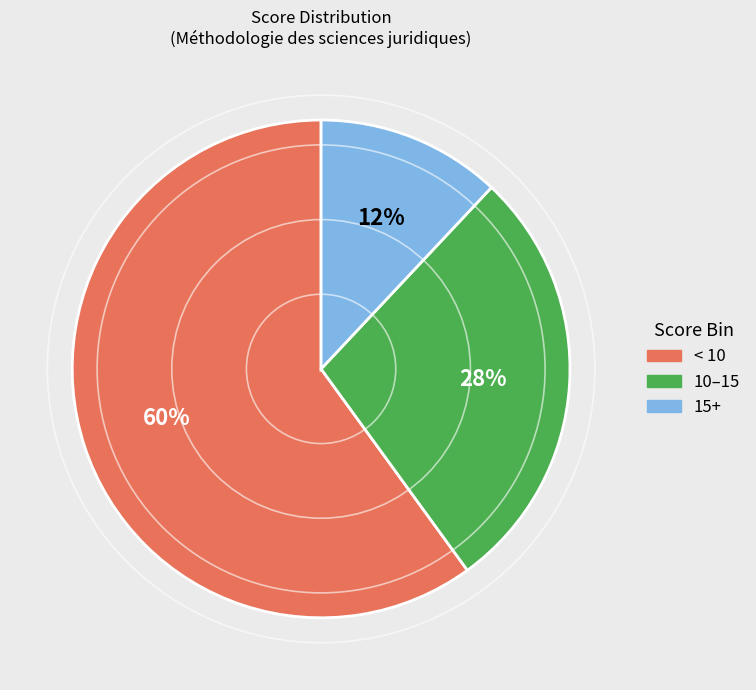

To the nearest percent, what is the difference between the largest and smallest slice percentages?

48%